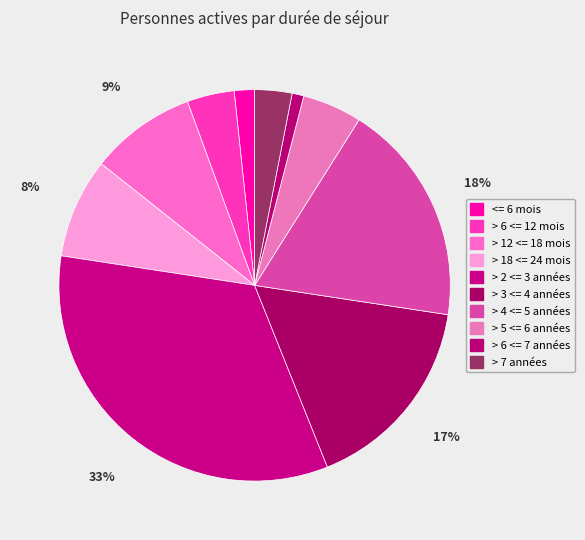

Count the number of slices in the pie.

10